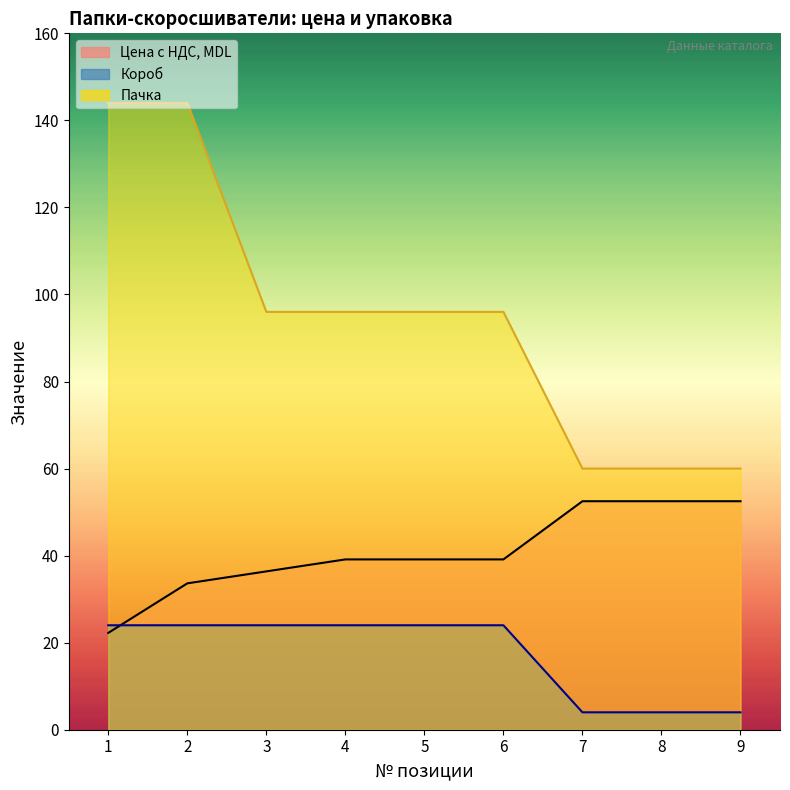

True or false: Пачка and Короб cross at least once.

False